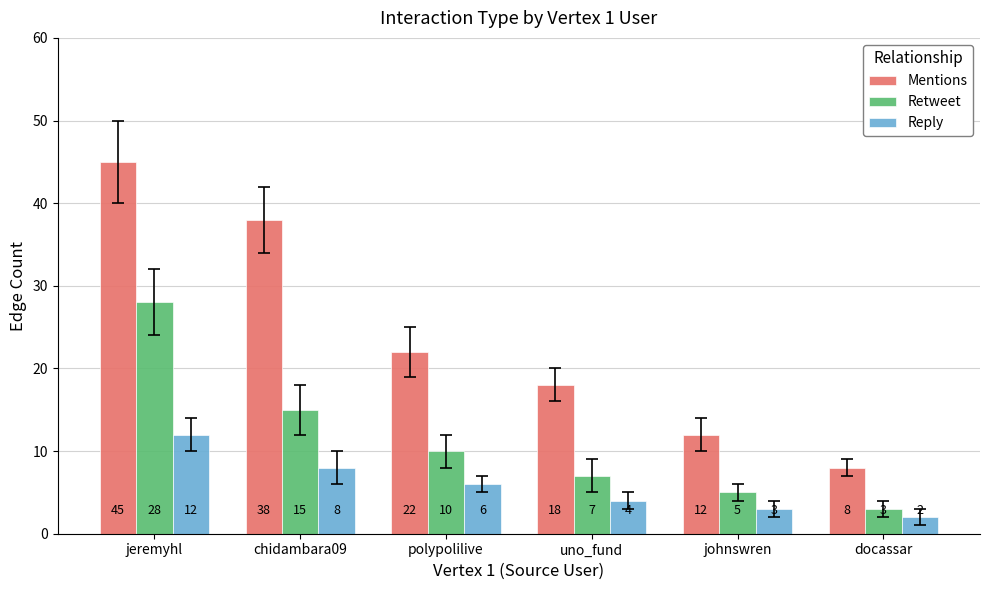

What is the difference between the maximum and minimum values in the Retweet series?

25